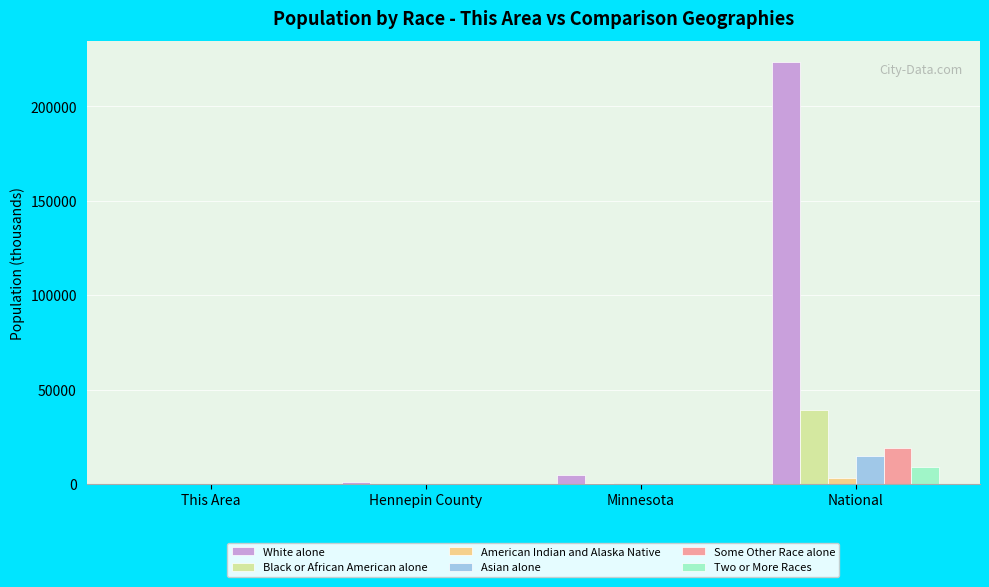

How many groups of bars are there?

4